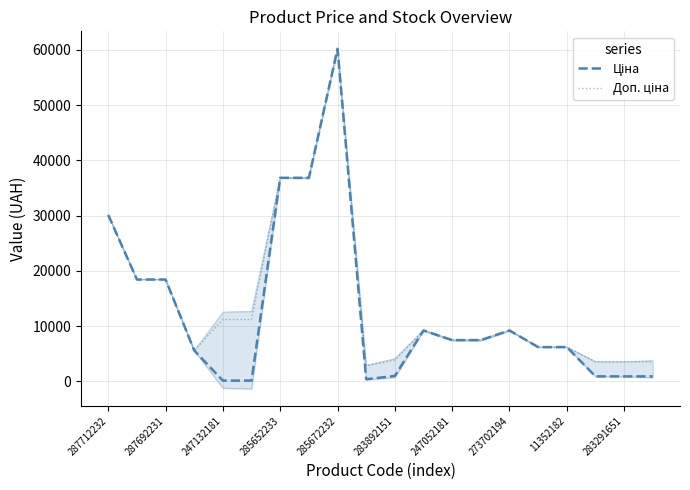

What is the value of the Ціна point at the 15th from the left?

9196.3